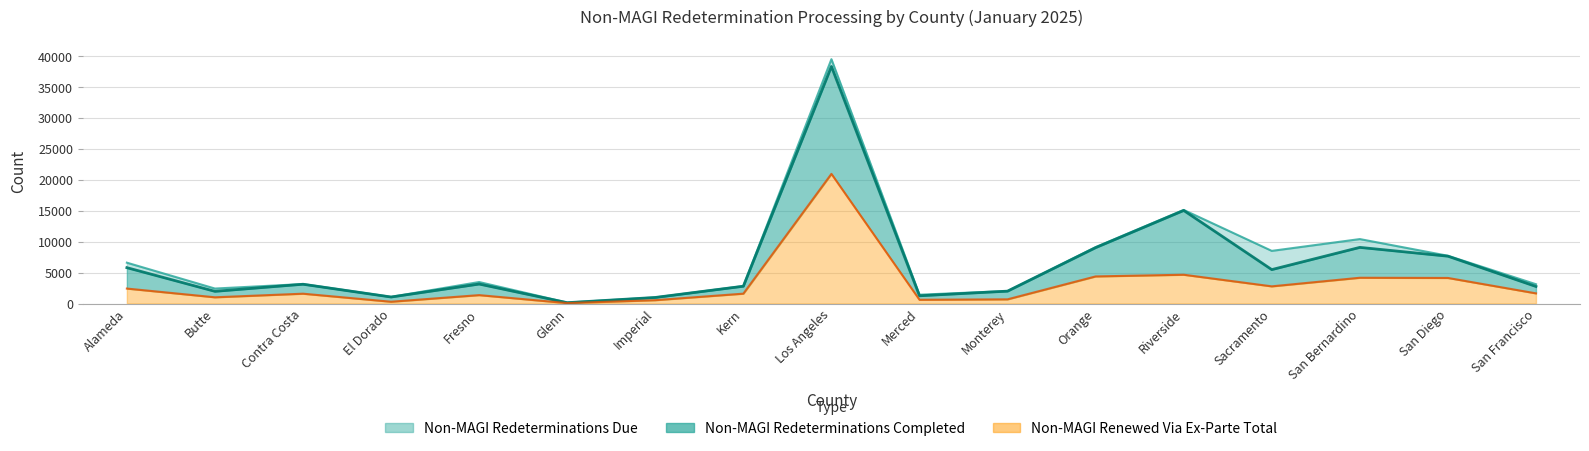

Between Imperial and Monterey, which is larger?

Monterey